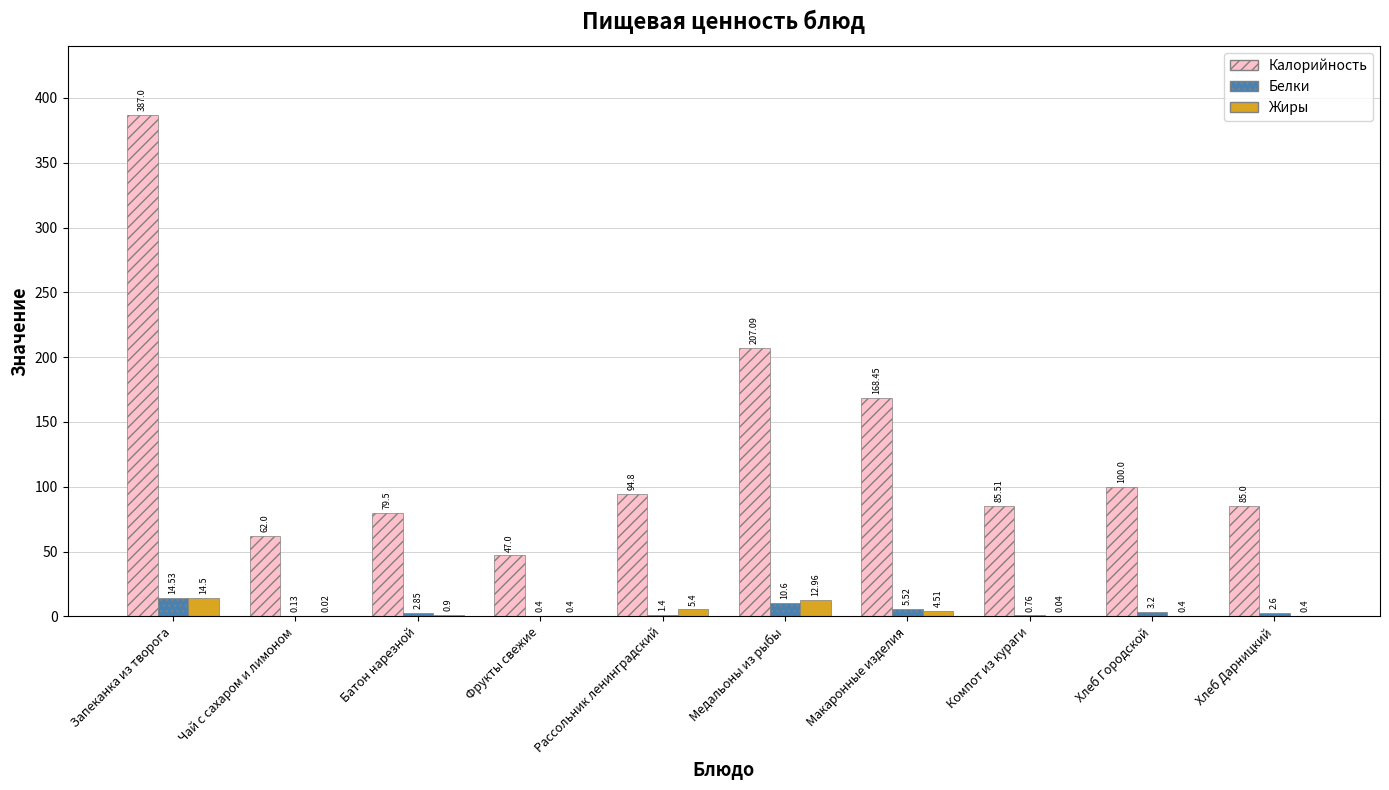

True or false: Белки has a value of 3.2 at Хлеб Городской.

True